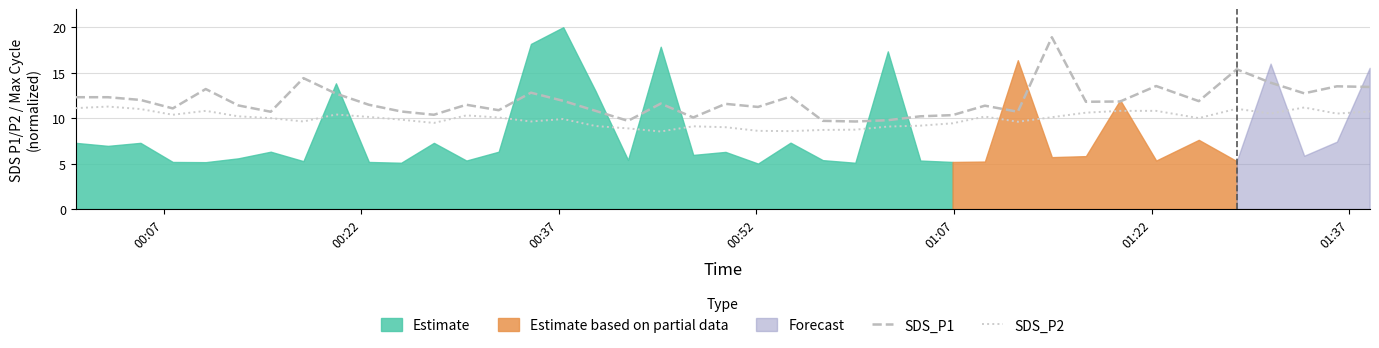

Does the chart have visible grid lines?

Yes